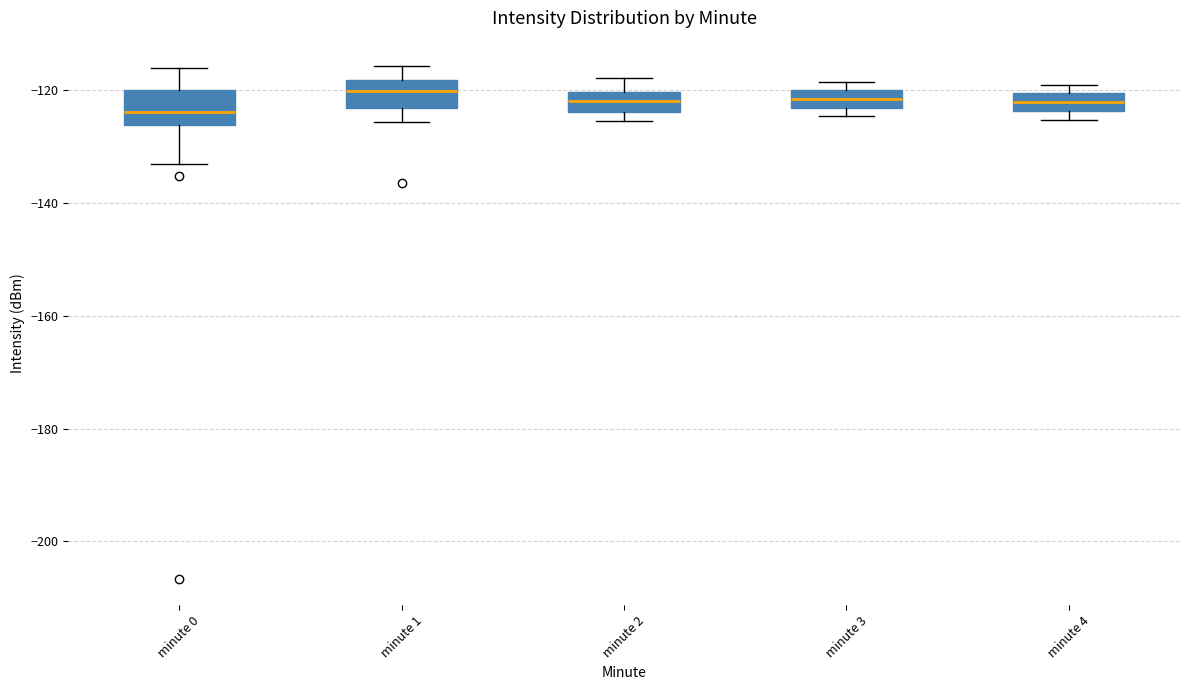

Where does the median line of the box for minute 0 sit on the y-axis? The values are not printed on the chart, so give them approximately, as read against the axis.

-124